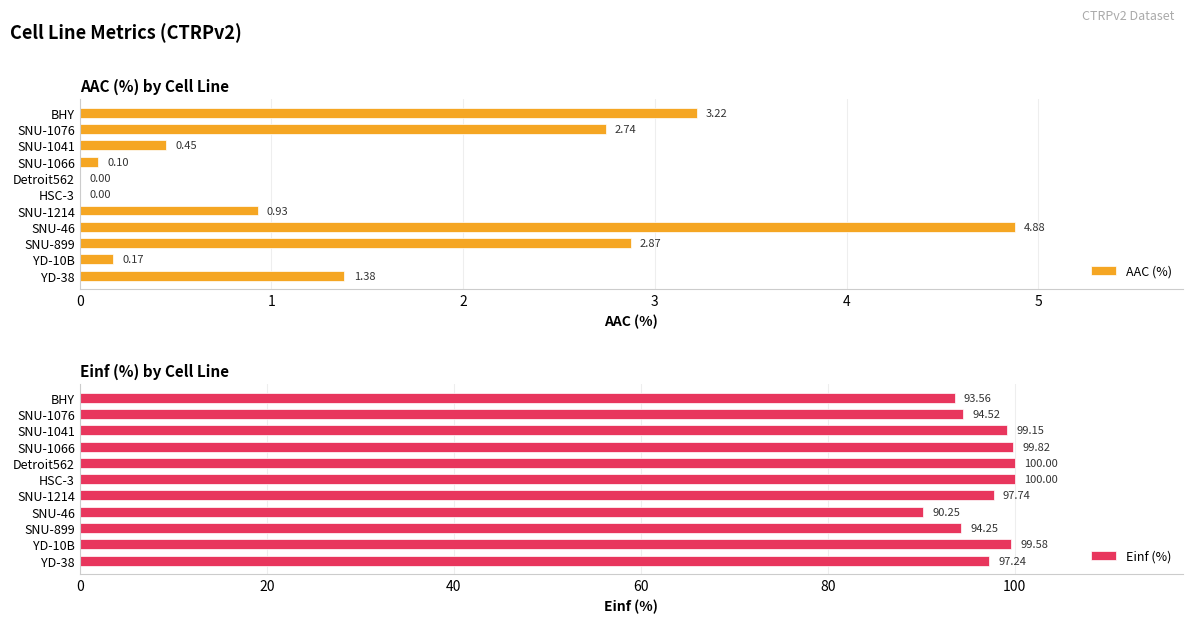

What is the difference between the maximum and minimum values in the AAC (%) series?

4.9